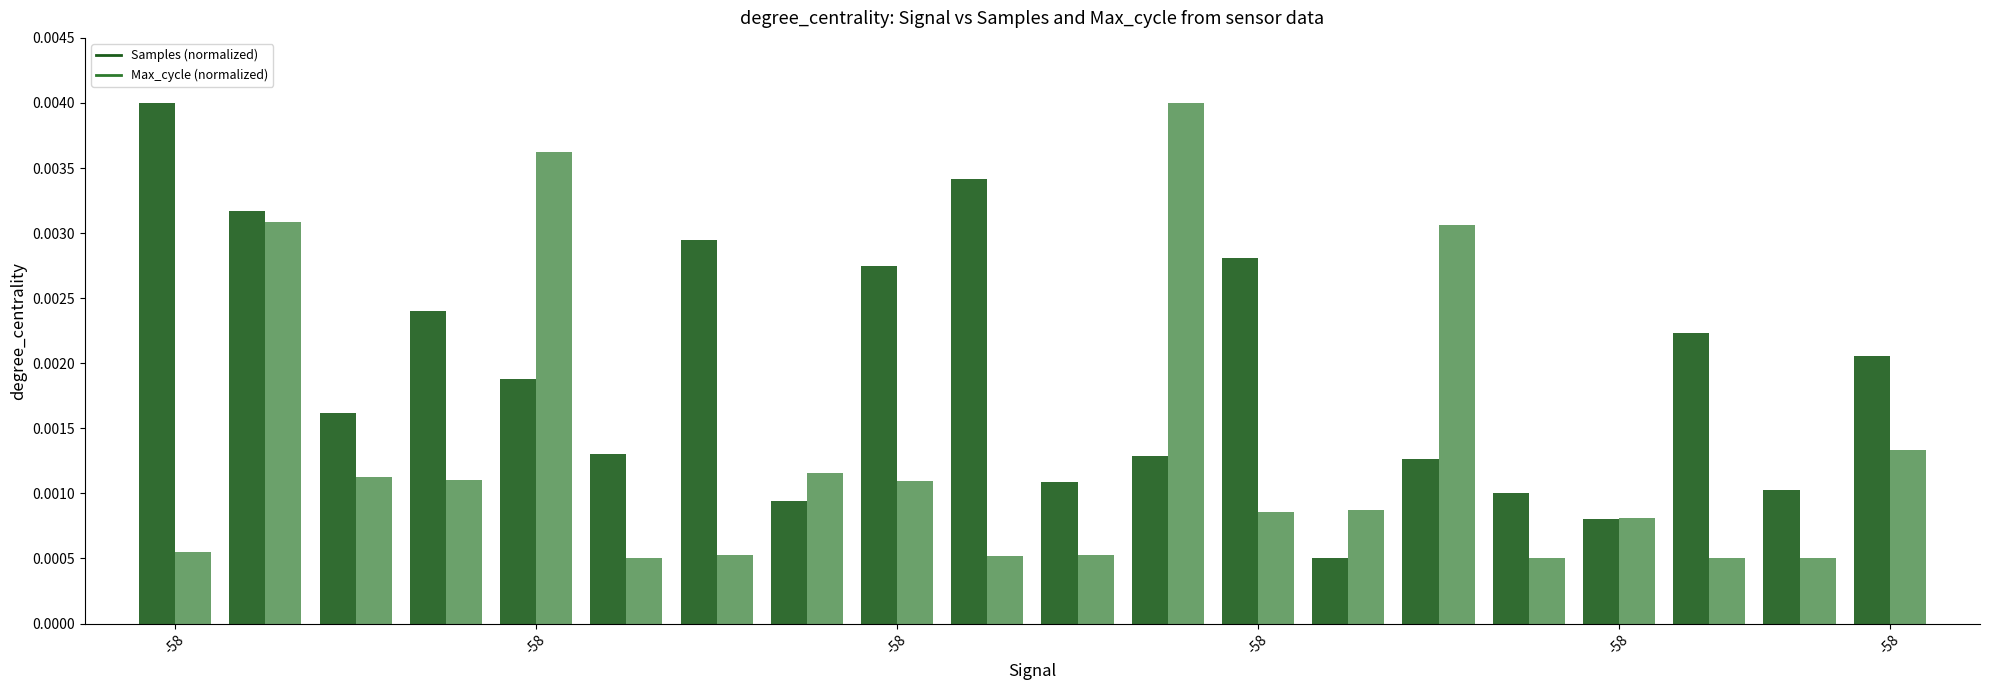

Which series has the largest total across all categories?

Samples (normalized)